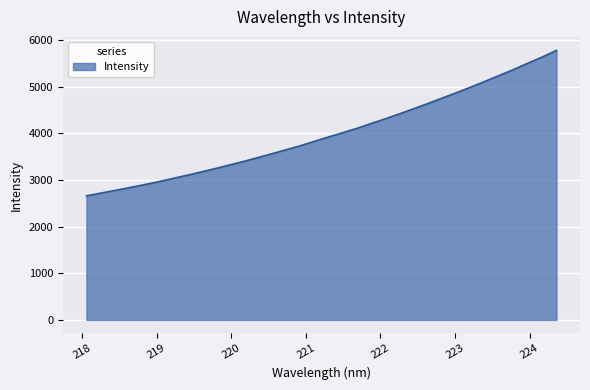

What is the minimum value shown in the chart?

2659.9